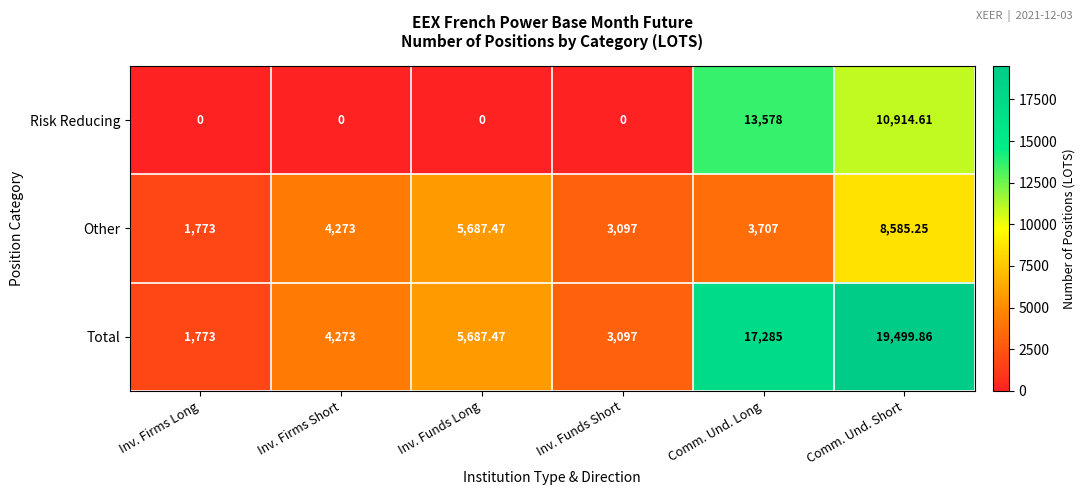

Rank the categories by Other value from lowest to highest.

Inv. Firms Long, Inv. Funds Short, Comm. Und. Long, Inv. Firms Short, Inv. Funds Long, Comm. Und. Short